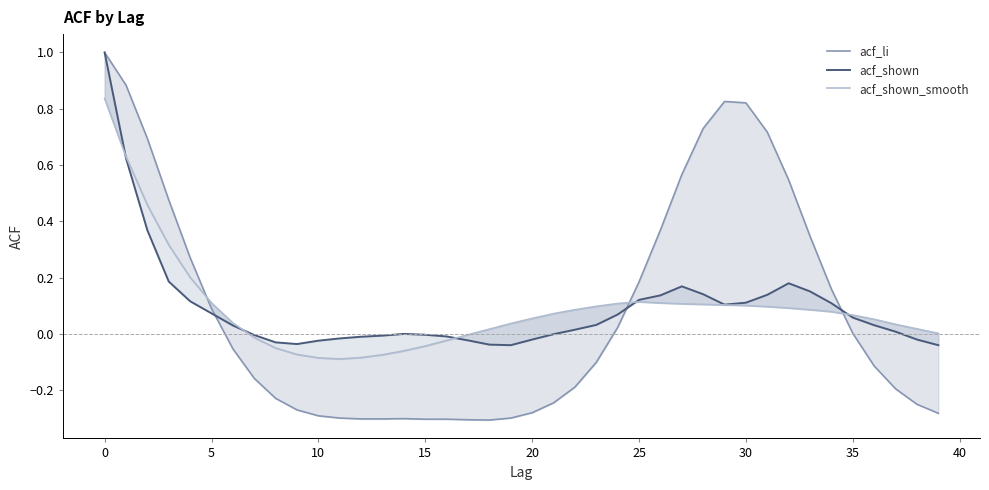

What is the label of the 19th point from the right?

21